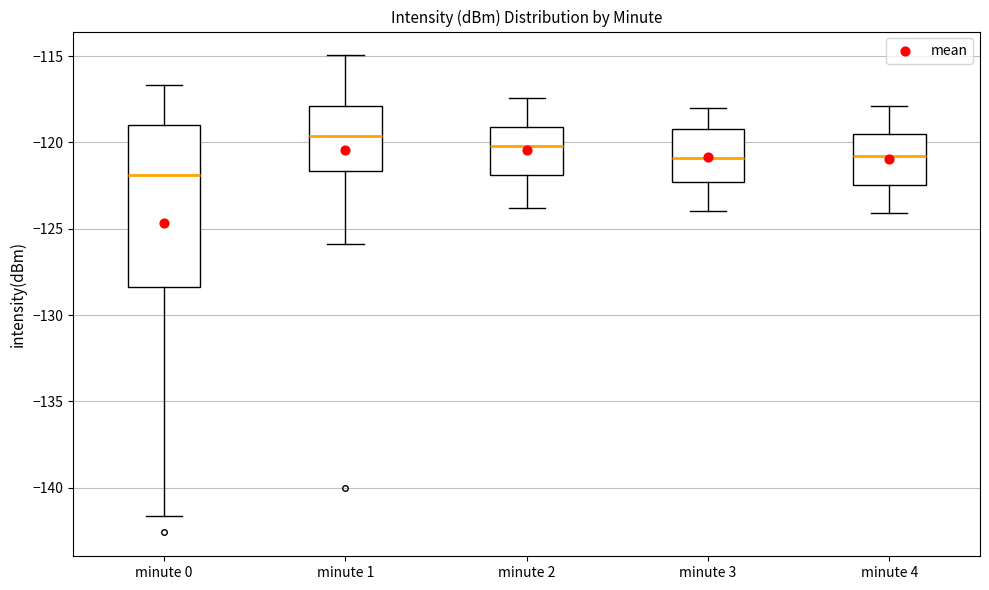

Reading left to right, transcribe this box plot: for each box, give where its median line is, the range the box spans, and where its two whiskers end, as read against the y-axis. The values are not printed on the chart, so give them approximately, as read against the axis.

minute 0: median -122.0, box -128.5 to -119.0, whiskers -141.5 to -116.5
minute 1: median -119.5, box -121.5 to -118.0, whiskers -126.0 to -115.0
minute 2: median -120.0, box -122.0 to -119.0, whiskers -124.0 to -117.5
minute 3: median -121.0, box -122.5 to -119.0, whiskers -124.0 to -118.0
minute 4: median -121.0, box -122.5 to -119.5, whiskers -124.0 to -118.0